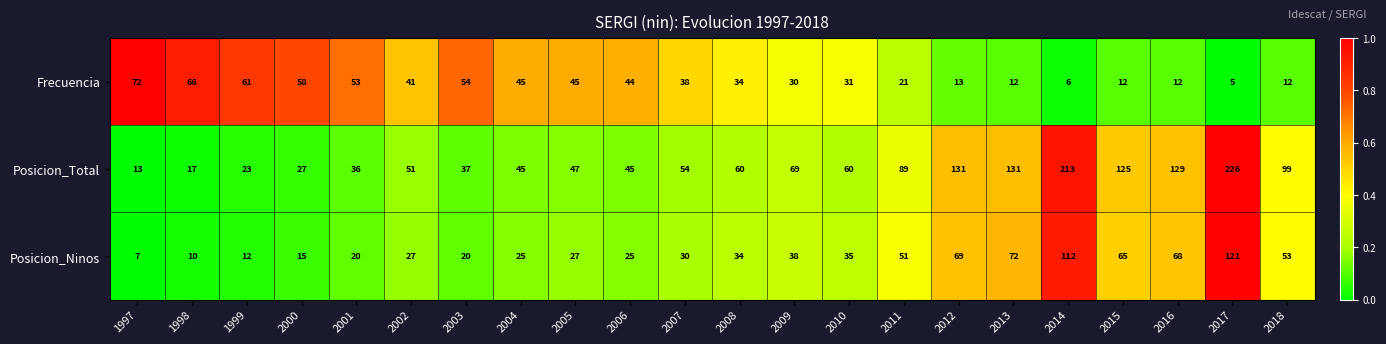

Which series changed the most between 1999 and 2011?

Posicion_Total